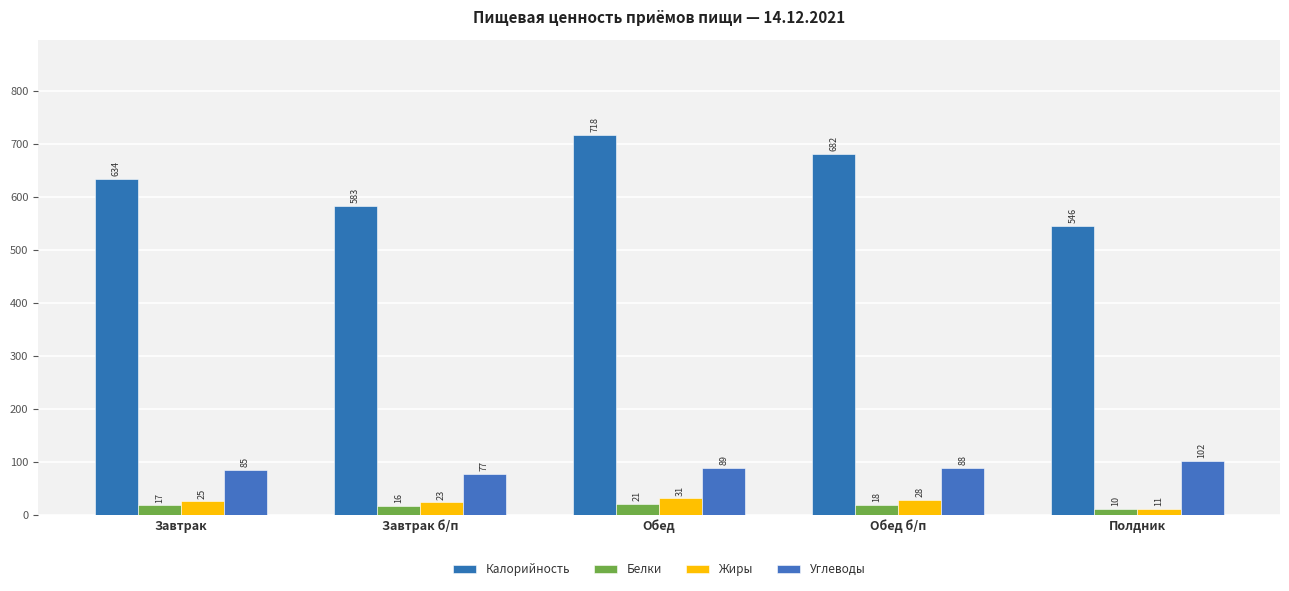

What is the total value across all series at Полдник?

669.2